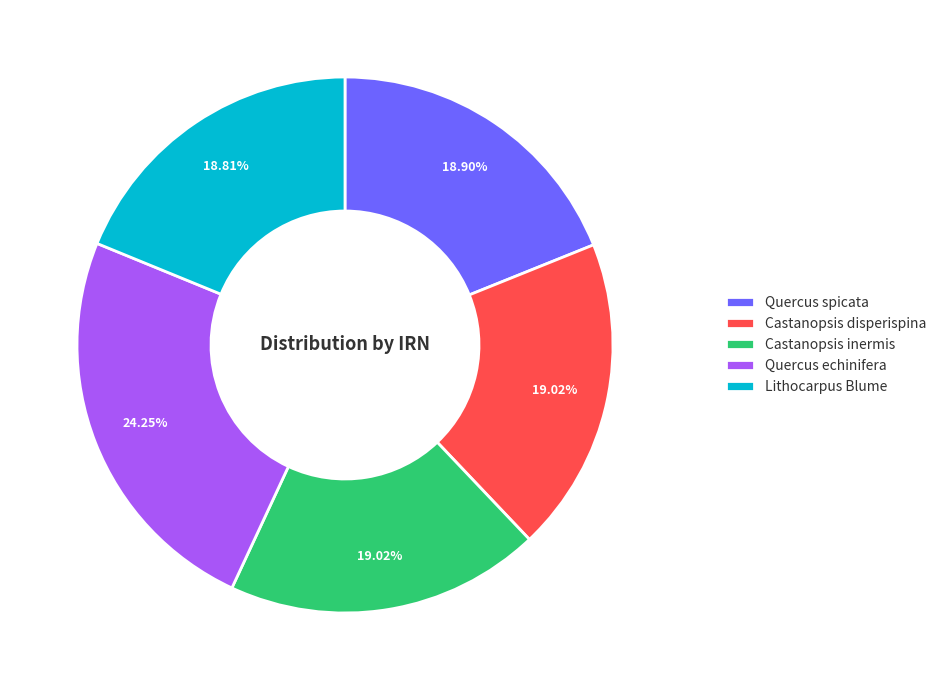

What percentage is the Quercus spicata slice, to the nearest percent?

19%